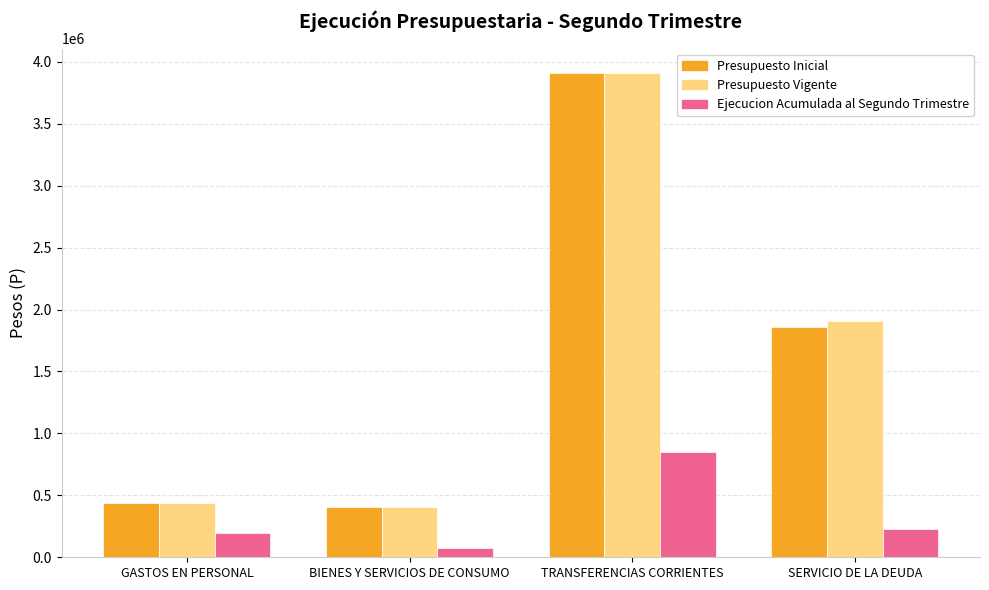

Between BIENES Y SERVICIOS DE CONSUMO and SERVICIO DE LA DEUDA, which series saw the biggest shift?

Presupuesto Vigente